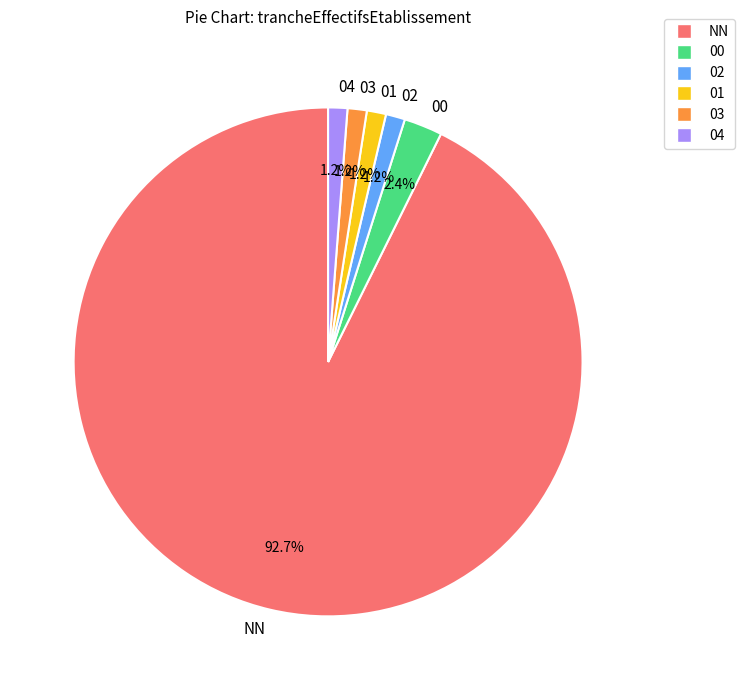

To the nearest percent, what portion does 04 represent?

1%